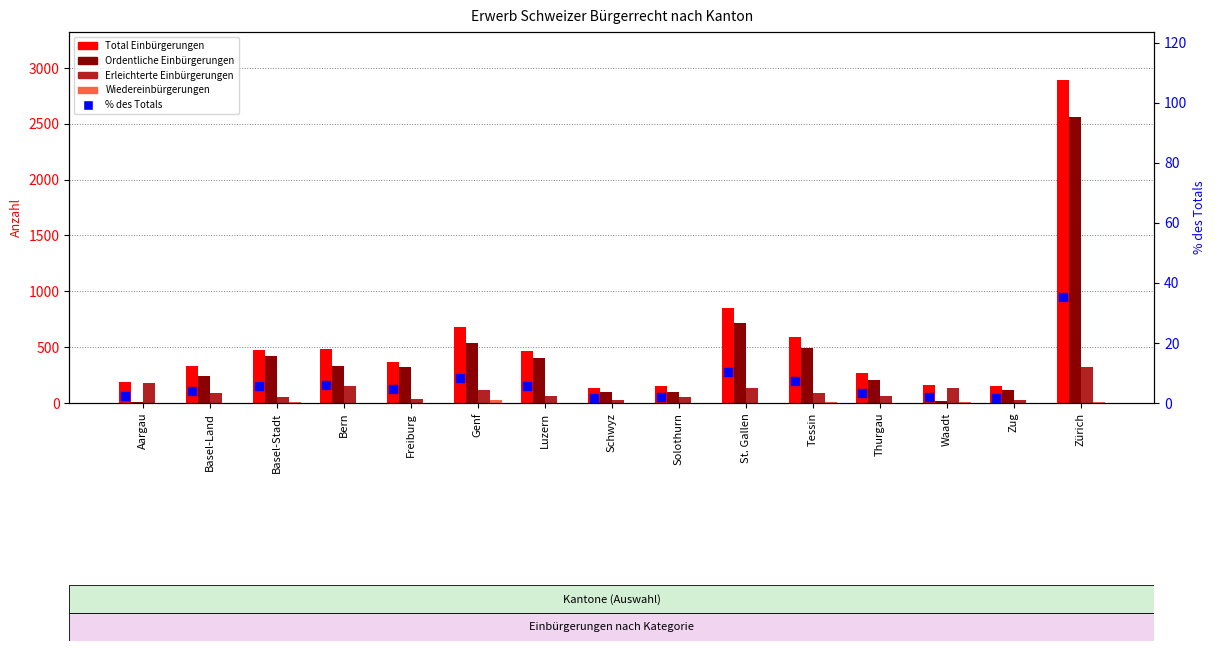

At how many categories does at least one series exceed 2404?

1